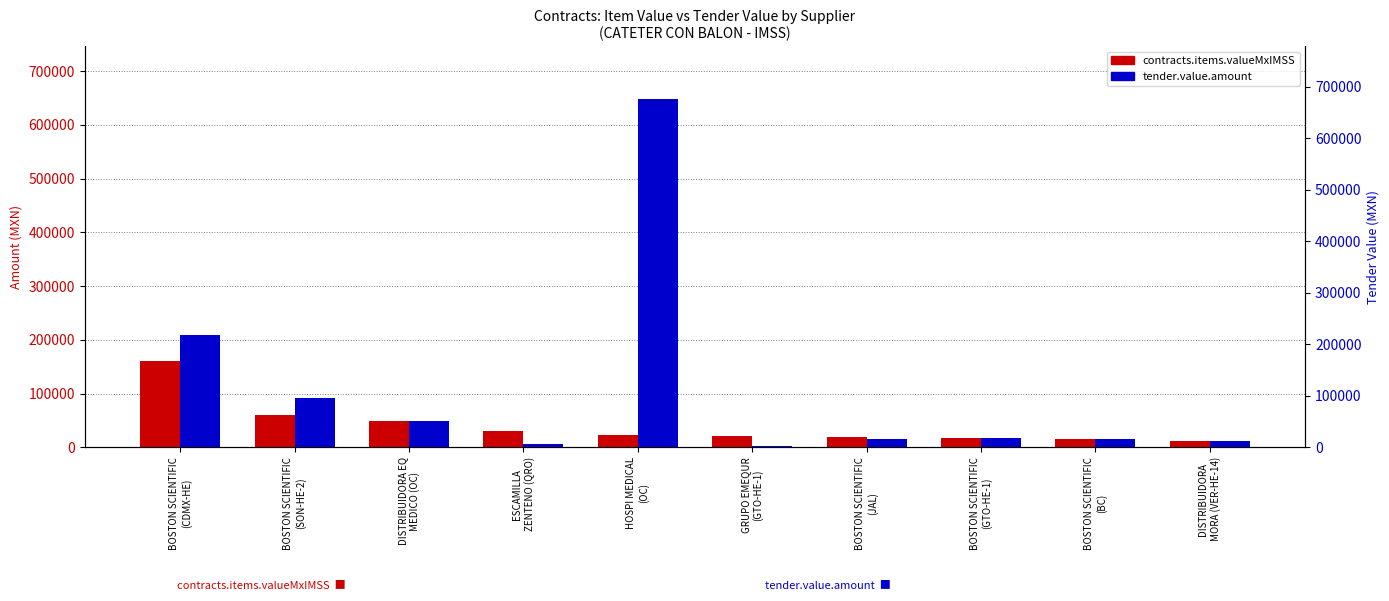

Which category has the highest value in the contracts.items.valueMxIMSS series?

BOSTON SCIENTIFIC
(CDMX-HE)